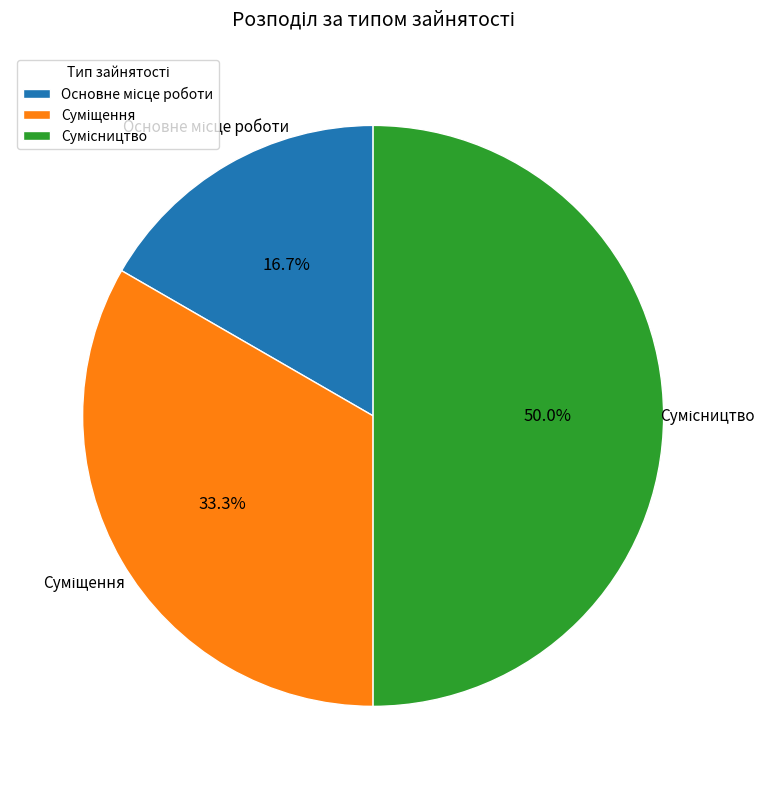

Between Сумісництво and Основне місце роботи, which is larger?

Сумісництво